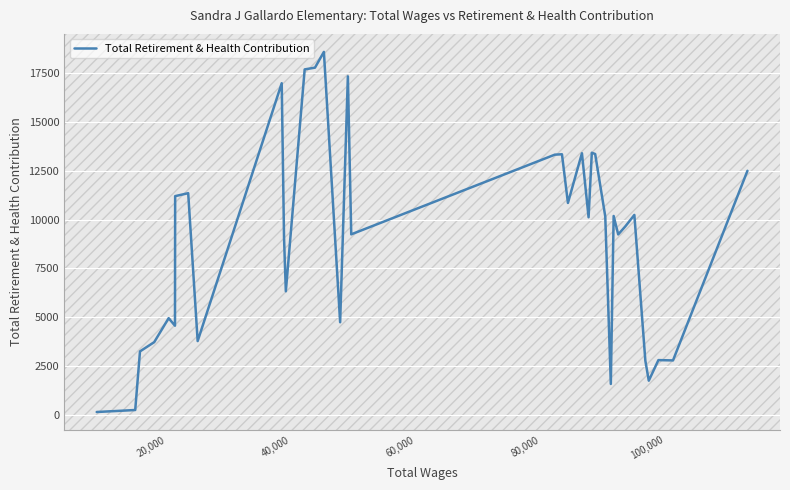

What is the greatest value displayed?

18595